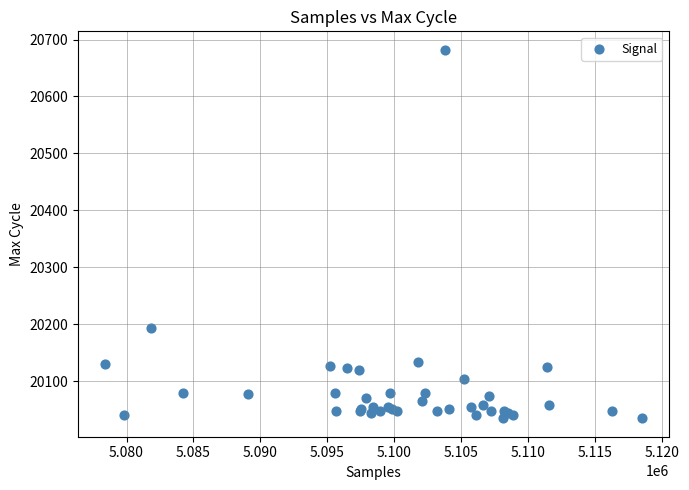

What Y value in the scatter plot is closest to 20358?

20193